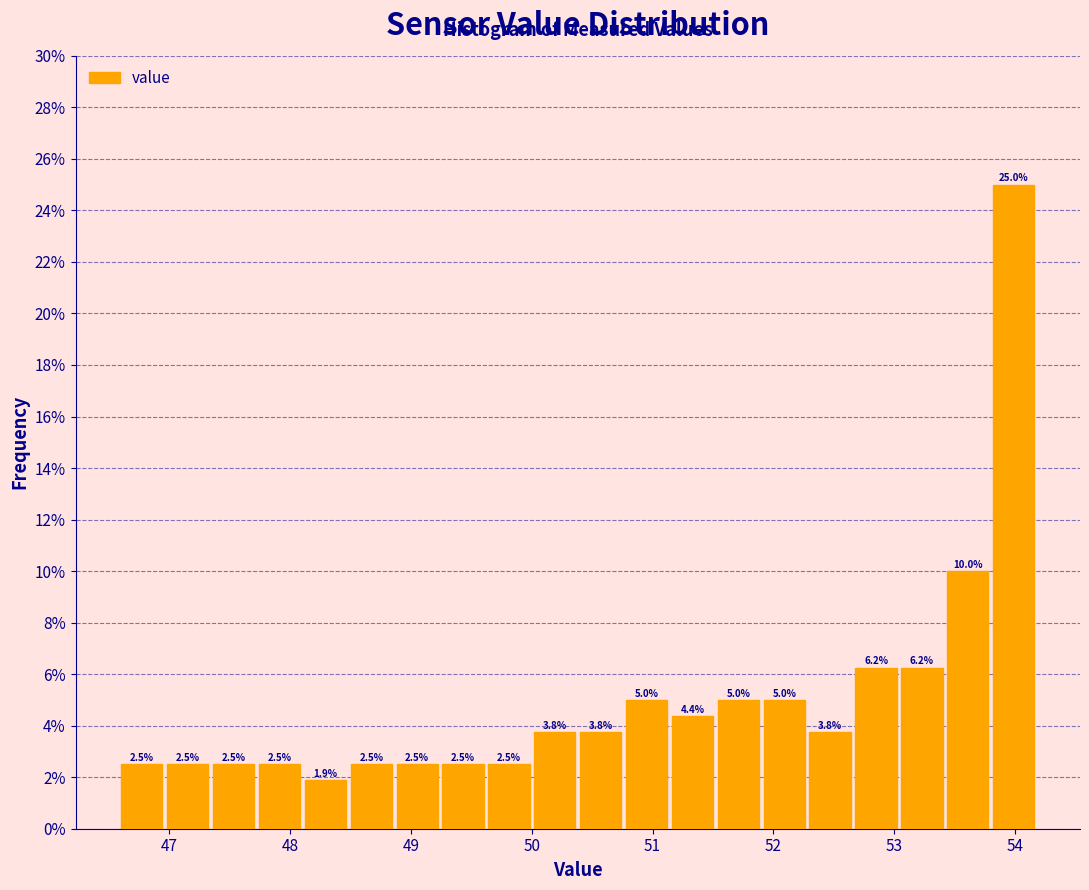

Read against the x-axis, roughly where is the centre of the tallest bar?

54.0